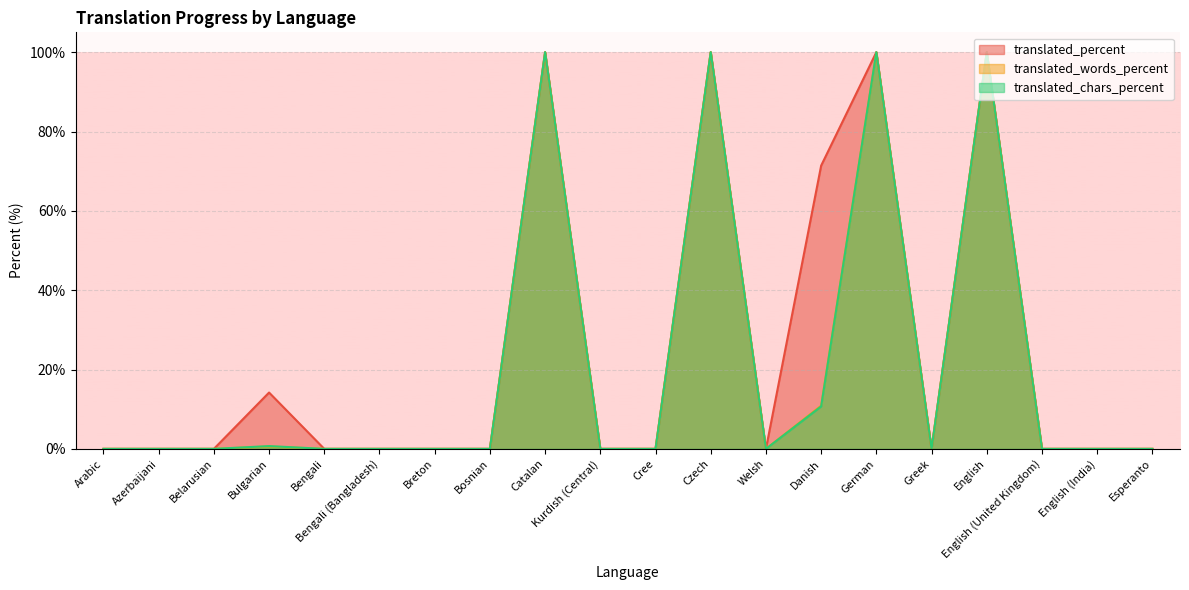

What is the label of the 4th point from the right?

English